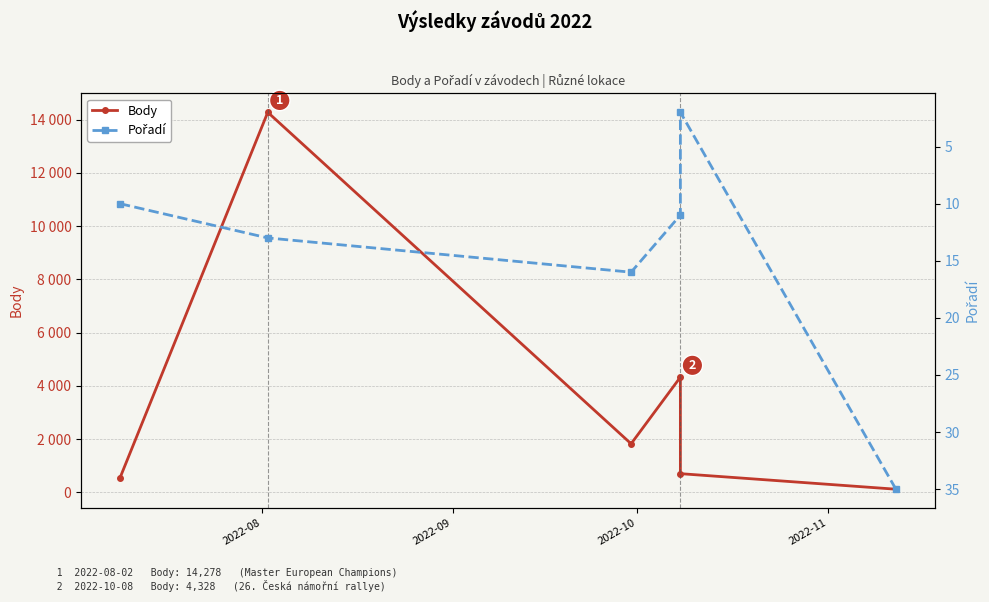

Is it true that Body equals 1096 at 4?

False